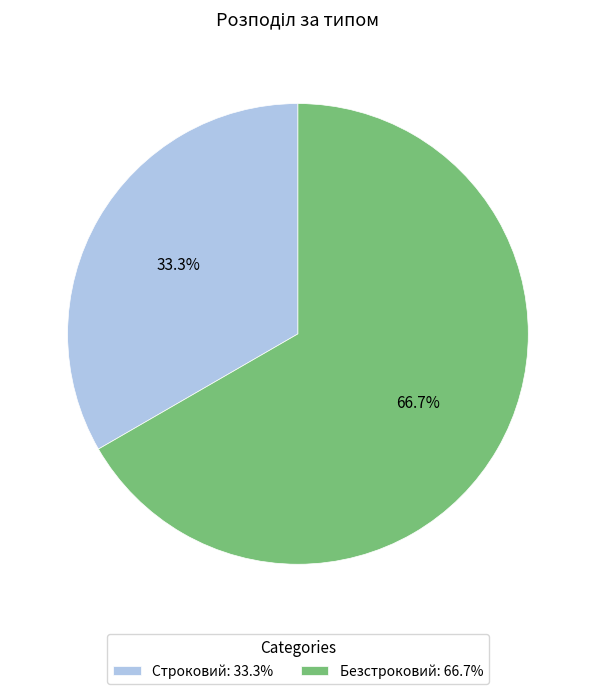

What percentage is the Безстроковий slice, to the nearest percent?

67%